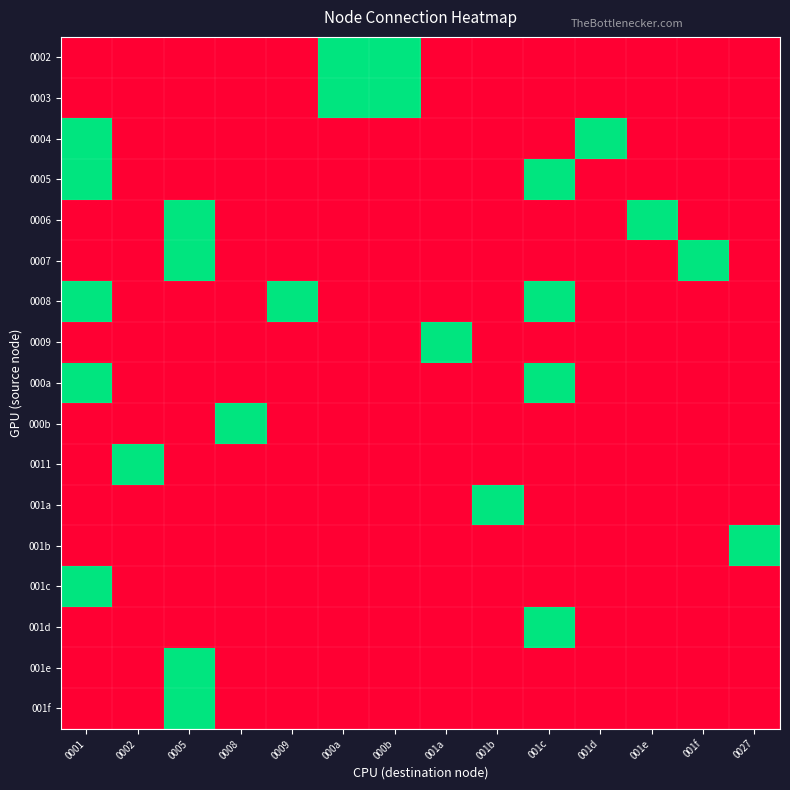

Rank the series by their maximum value, from highest to lowest.

0002, 0003, 0004, 0005, 0006, 0007, 0008, 0009, 000a, 000b, 0011, 001a, 001b, 001c, 001d, 001e, 001f